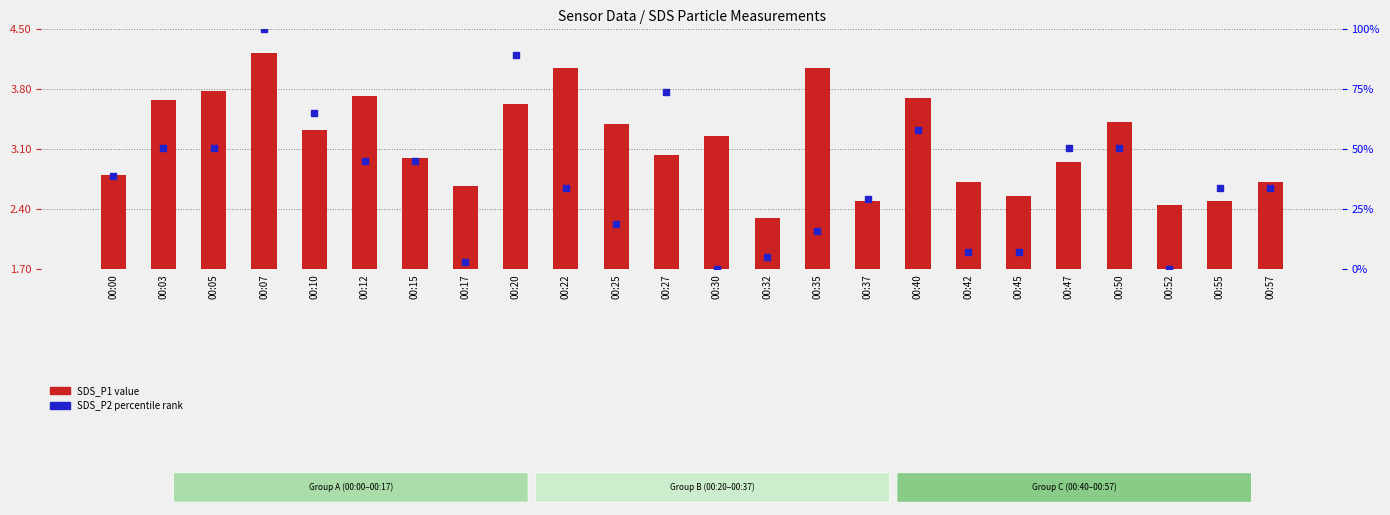

What is the total value across all series at 00:22?

36.0